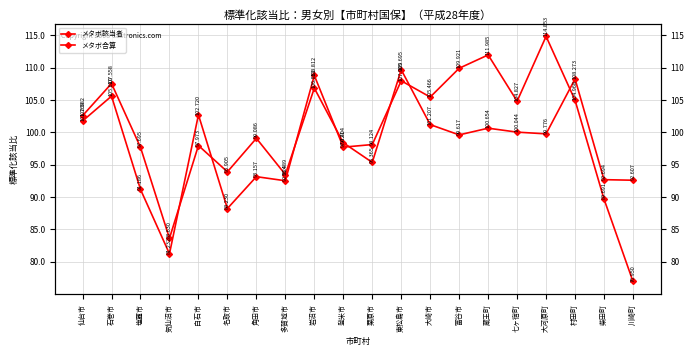

What position from the left is 村田町?

18